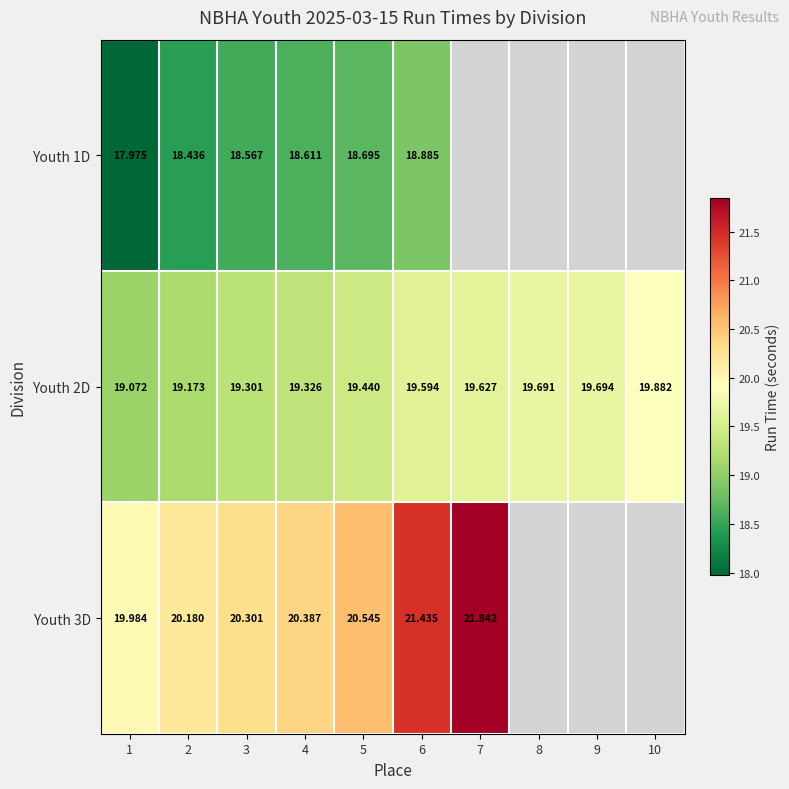

What is the minimum value for Youth 1D?

18.0